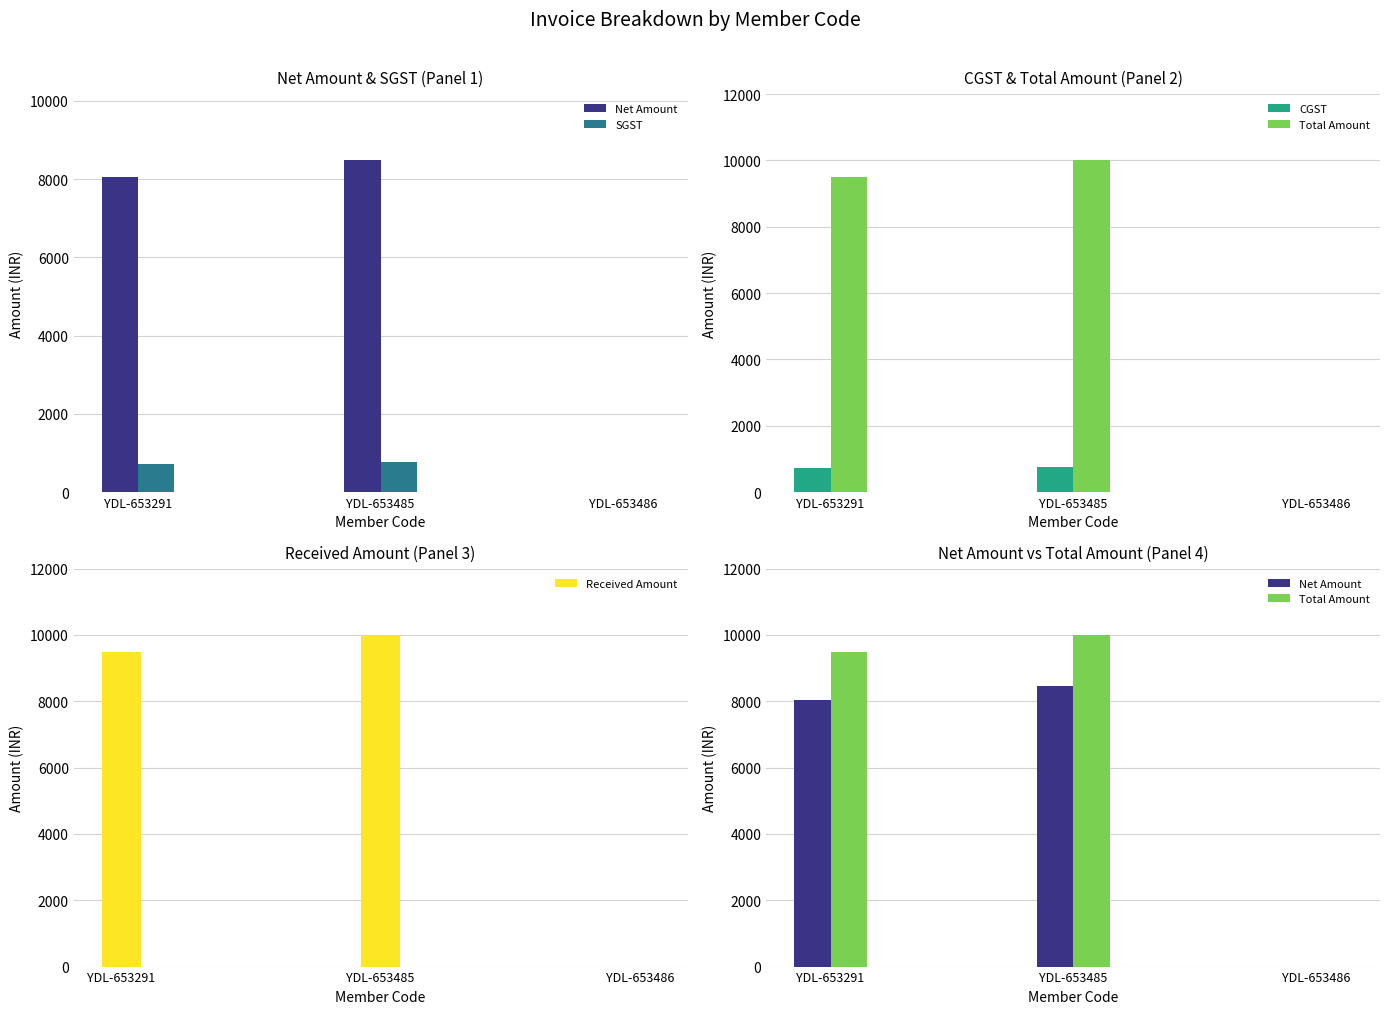

What is the sum of the Received Amount values at YDL-653291 and YDL-653485?

19500